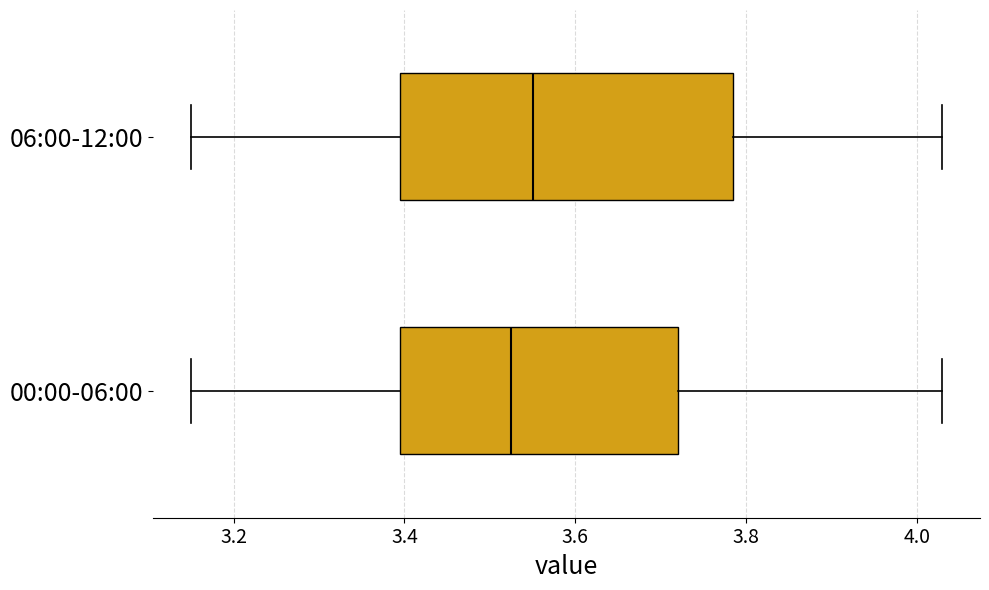

Which box has the furthest to the left median line?

00:00-06:00